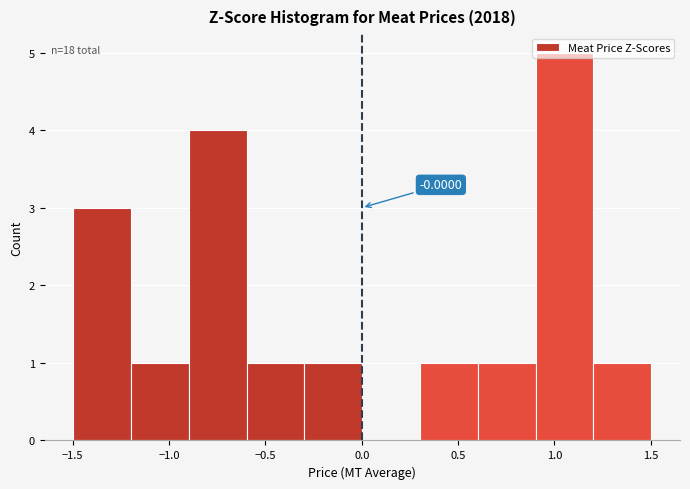

Which range on the x-axis has the tallest bar?

0.9 to 1.2